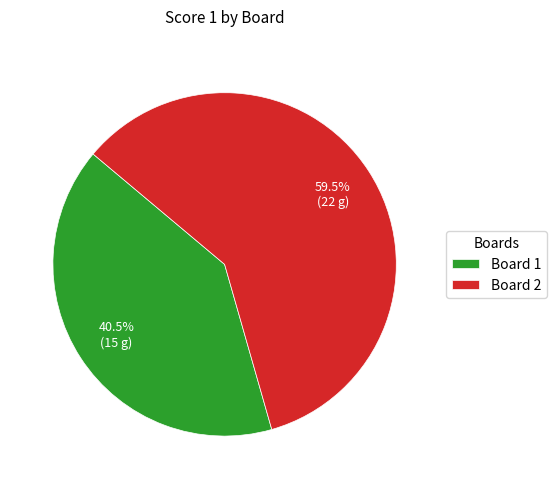

Rank the categories by value from highest to lowest.

Board 2, Board 1